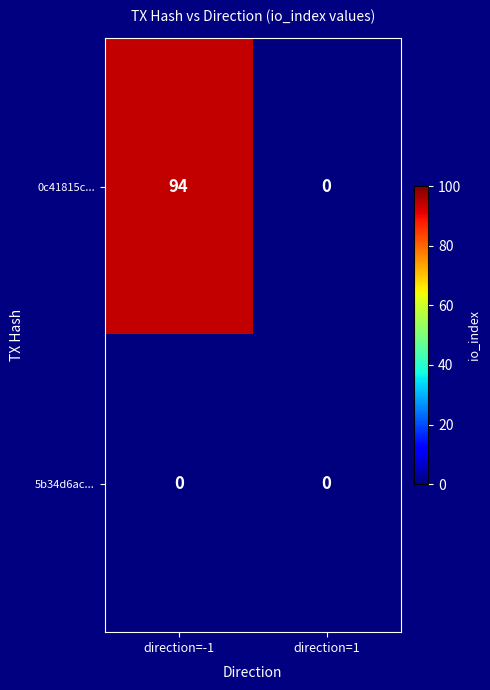

Reading left to right, transcribe all the data shown in this chart.

0c41815c...: 94	0
5b34d6ac...: 0	0